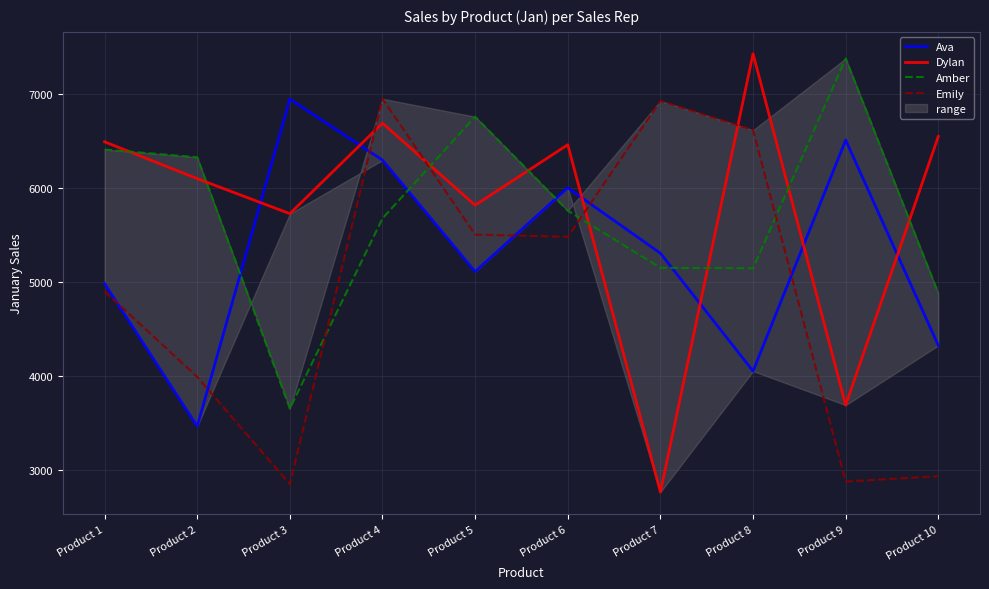

What is the difference between the highest and lowest values at Product 1?

1587